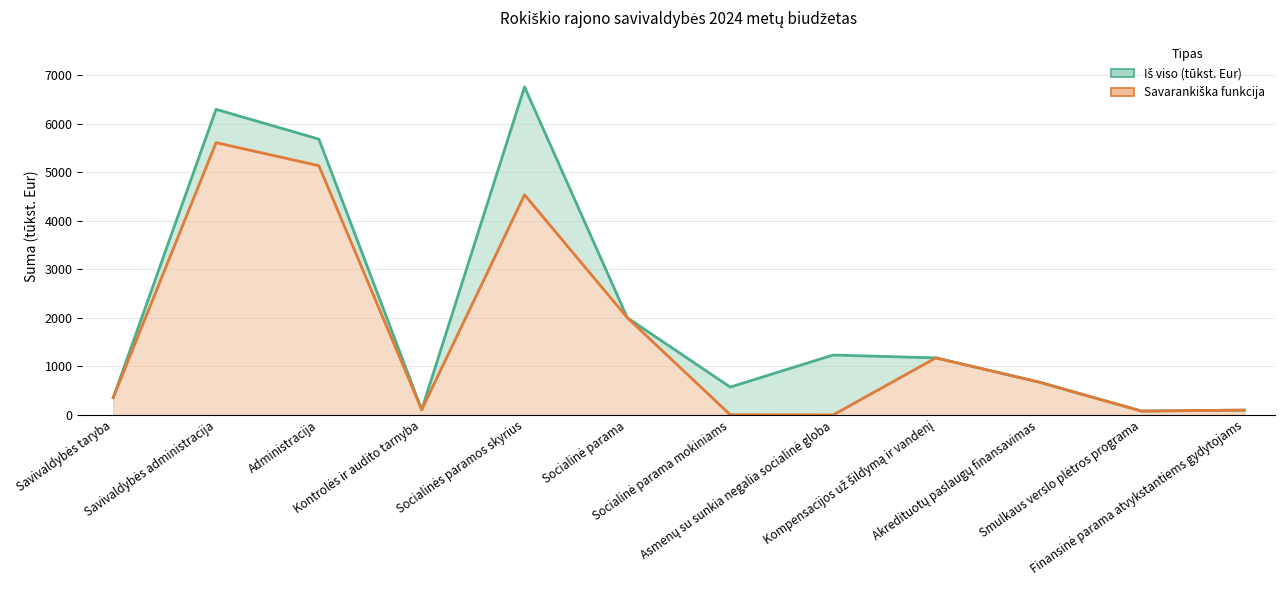

What is the spread (max minus min) of values at Socialinė parama mokiniams?

568.8